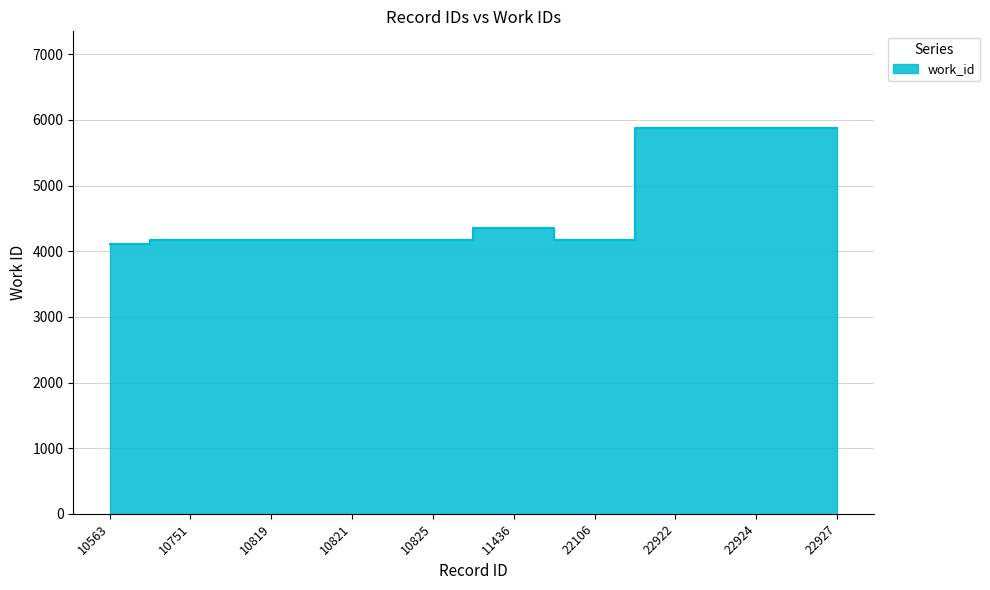

What value does the data have at 10825, to the nearest 50?

4150